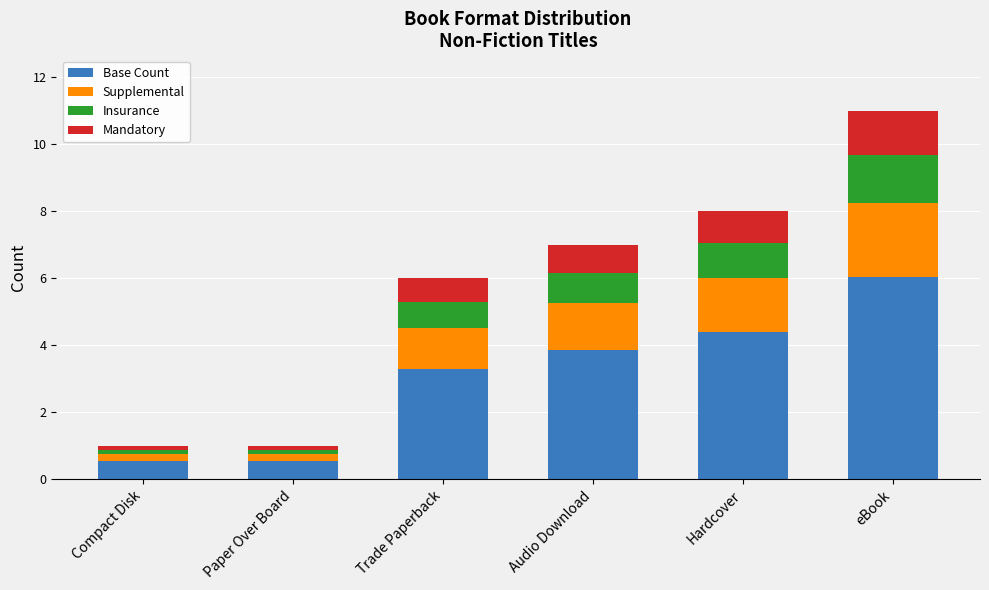

The value of Base Count at Trade Paperback is 3.3. True or false?

True